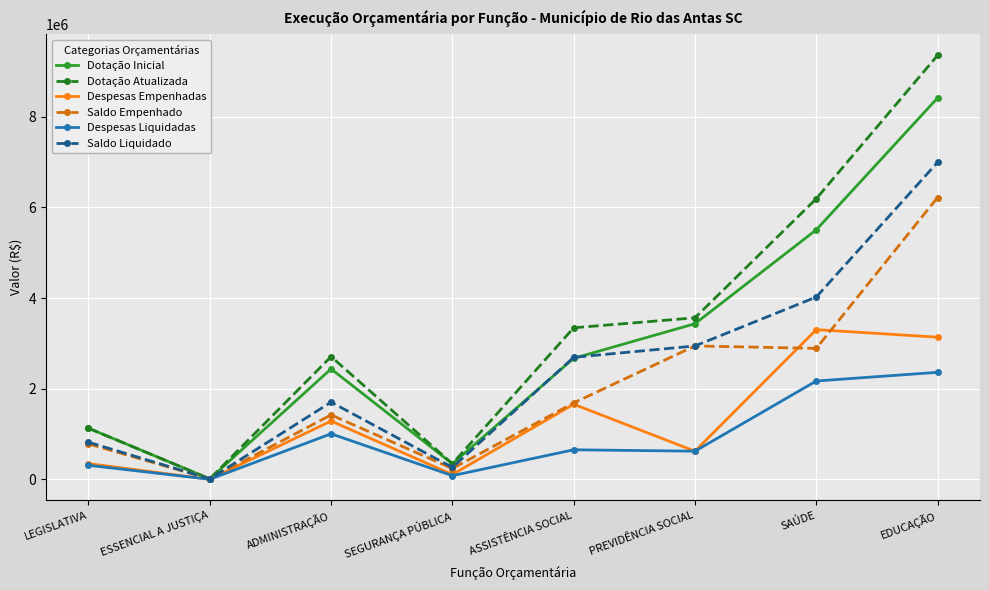

What is the sum of all Despesas Empenhadas values?

10457691.6